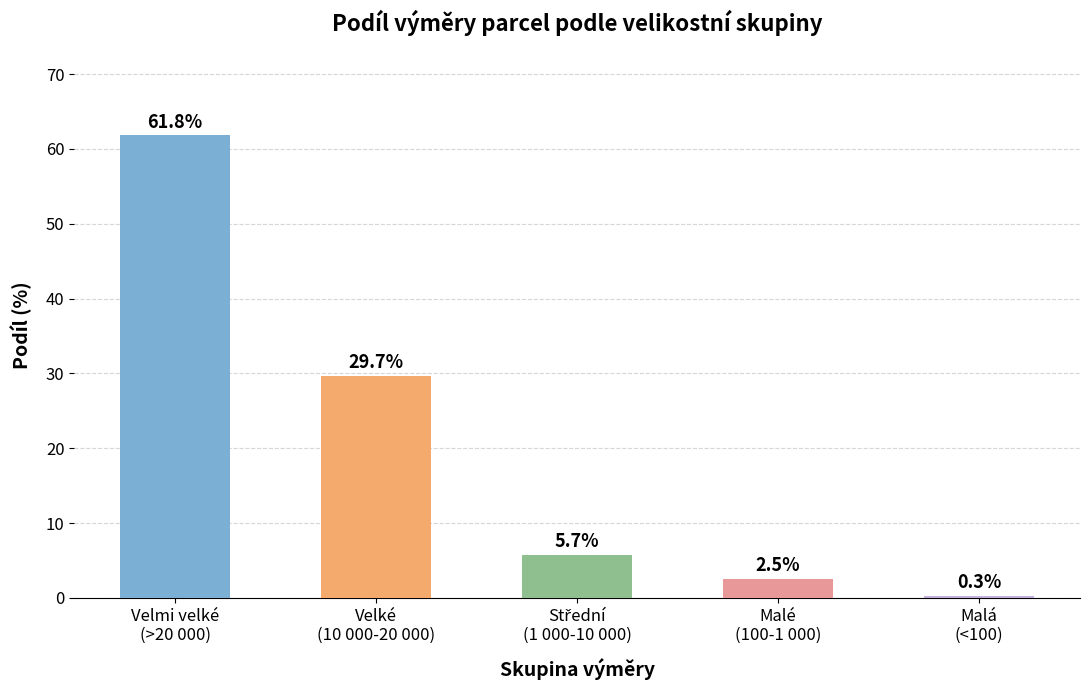

What is the difference between the maximum and minimum values?

61.6